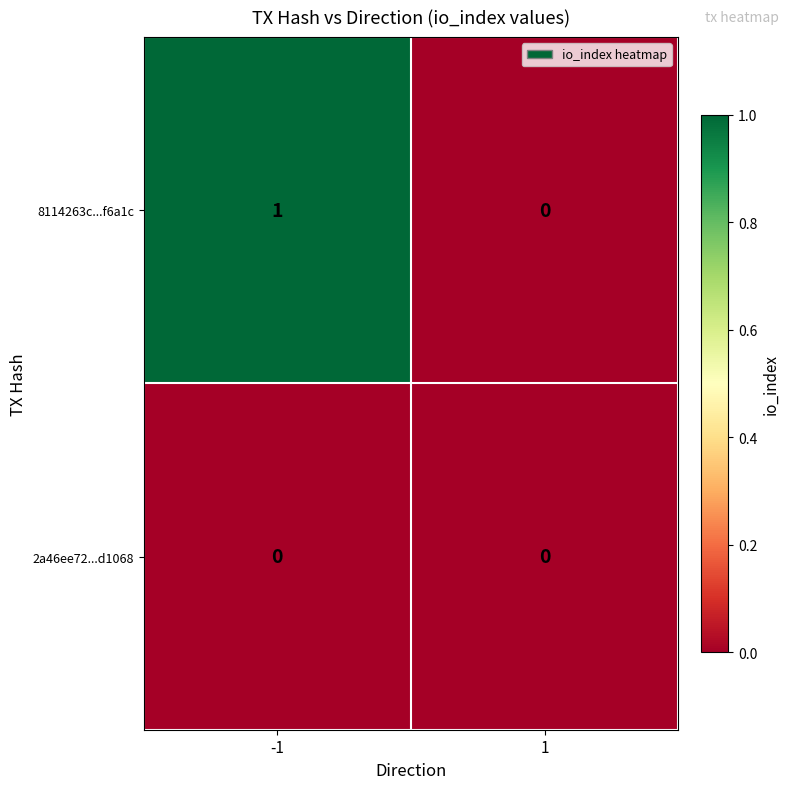

Reading left to right, list all the values displayed in this chart.

8114263c...f6a1c: 1	0
2a46ee72...d1068: 0	0